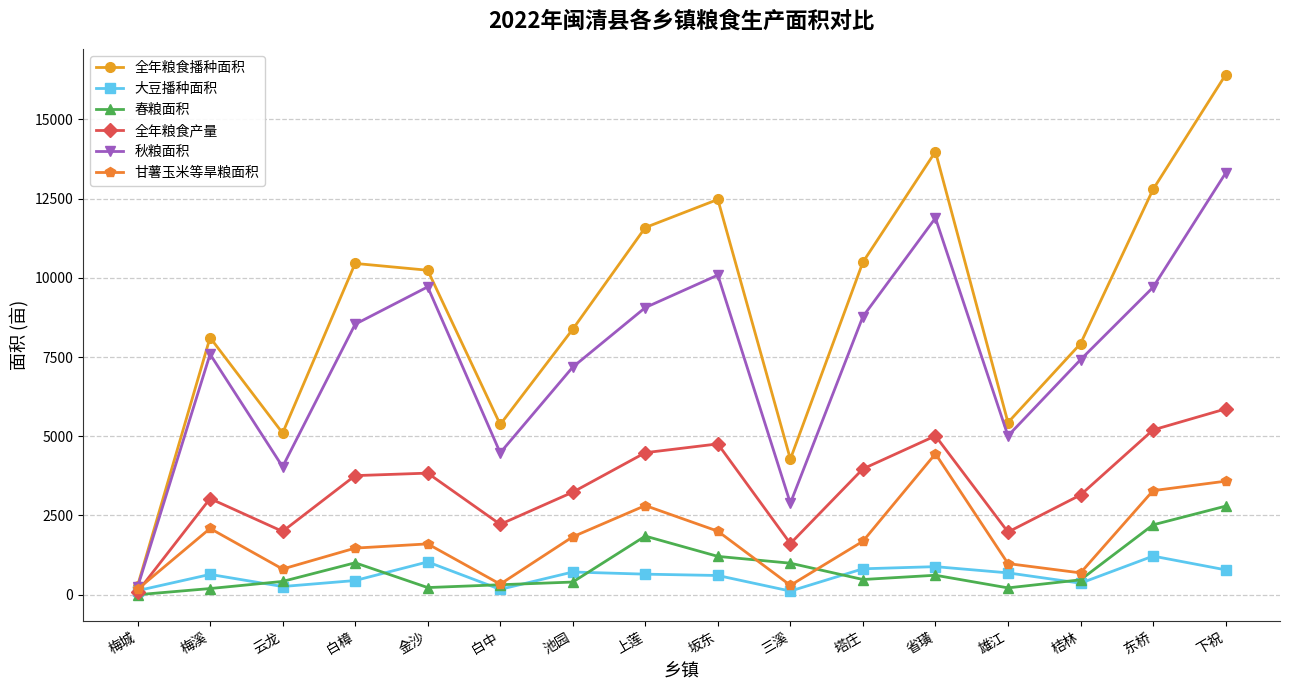

Rank the series at 白樟 from highest to lowest value.

全年粮食播种面积, 秋粮面积, 全年粮食产量, 甘薯玉米等旱粮面积, 春粮面积, 大豆播种面积